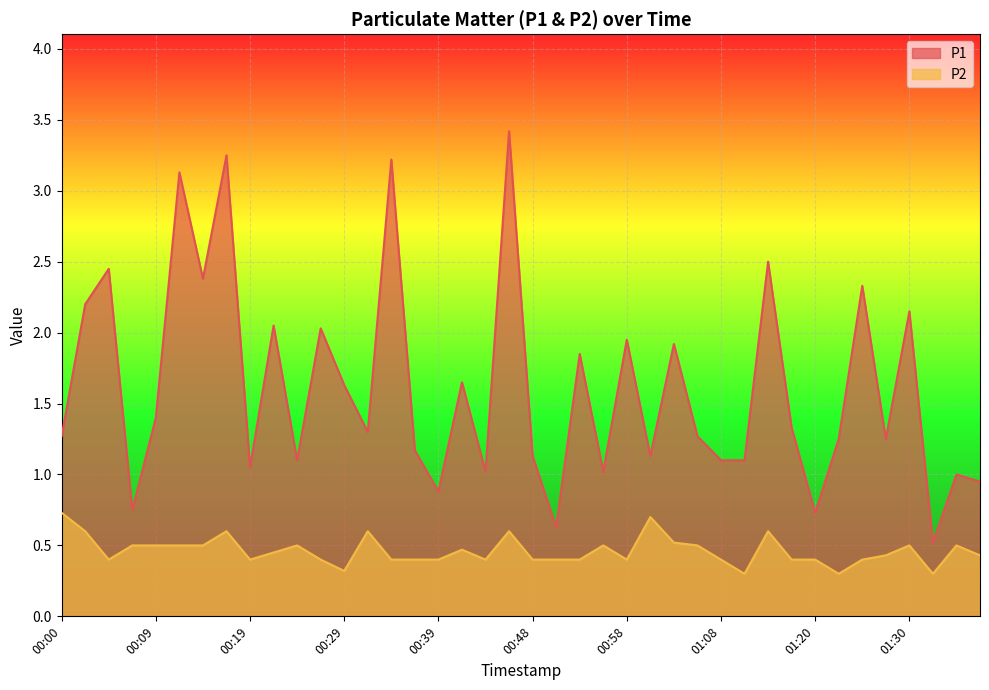

At how many categories does at least one series exceed 3?

4